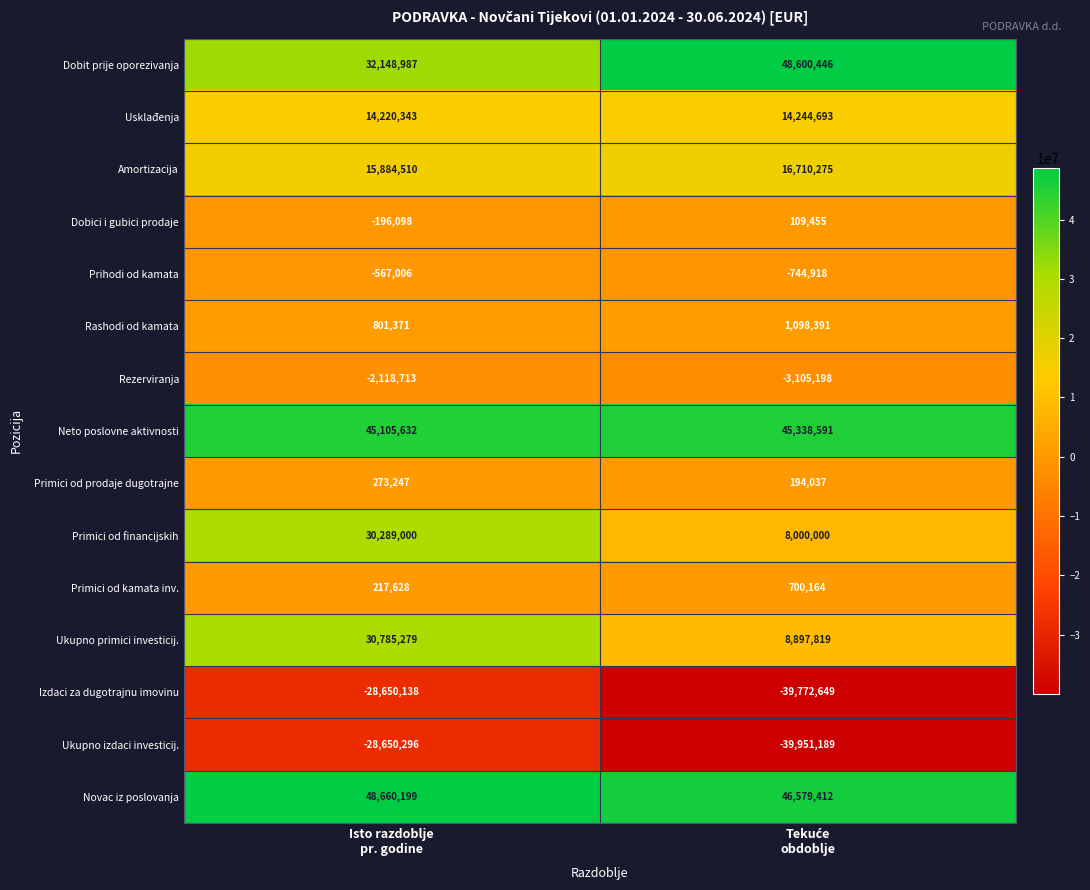

What is the smallest value displayed?

-39951189